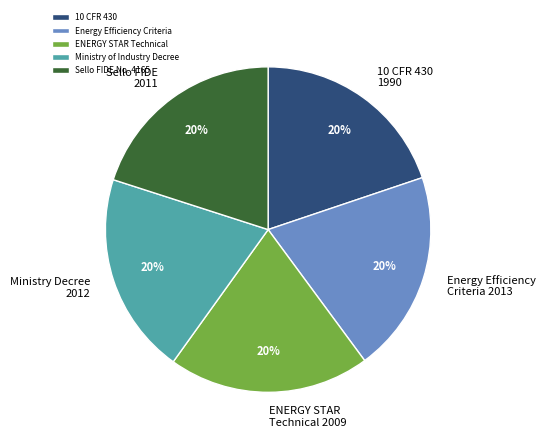

Approximately how many times larger is the value at 10 CFR 430 compared to Sello FIDE No. 4165?

1.0